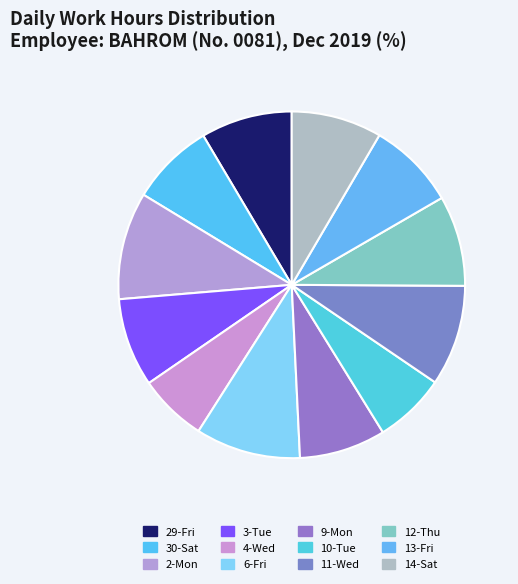

What percentage is the 11-Wed slice, to the nearest percent?

9%